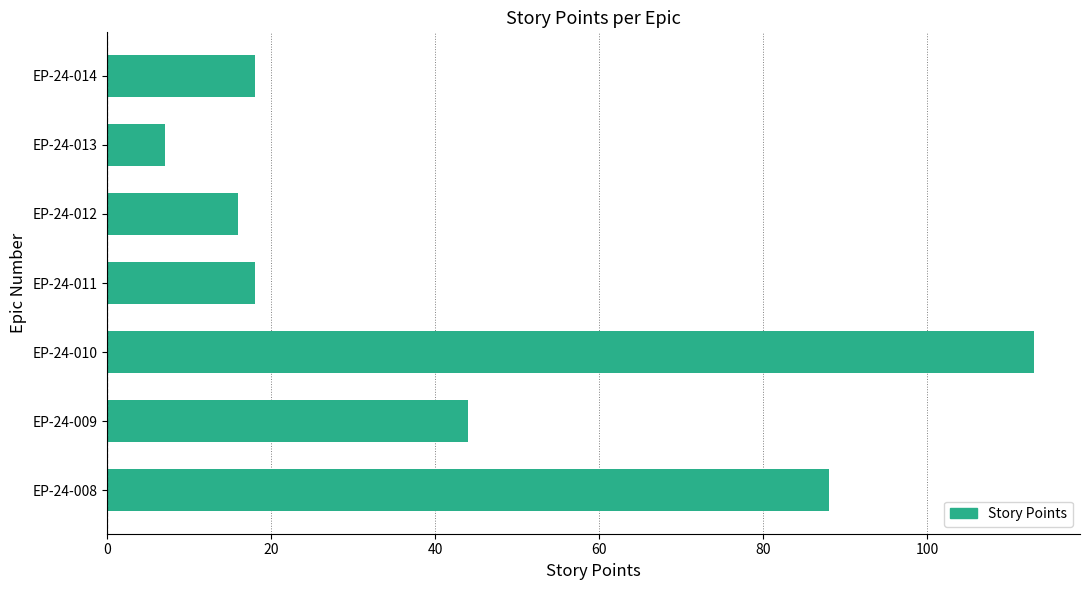

What is the sum of all values?

304